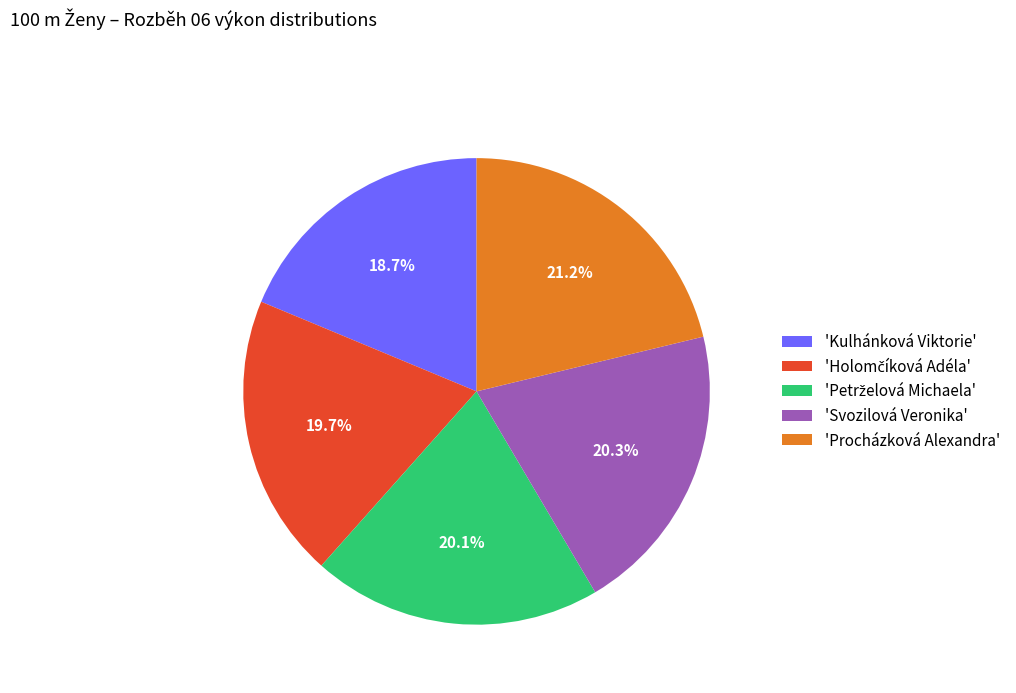

Which slice is the largest?

'Procházková Alexandra'